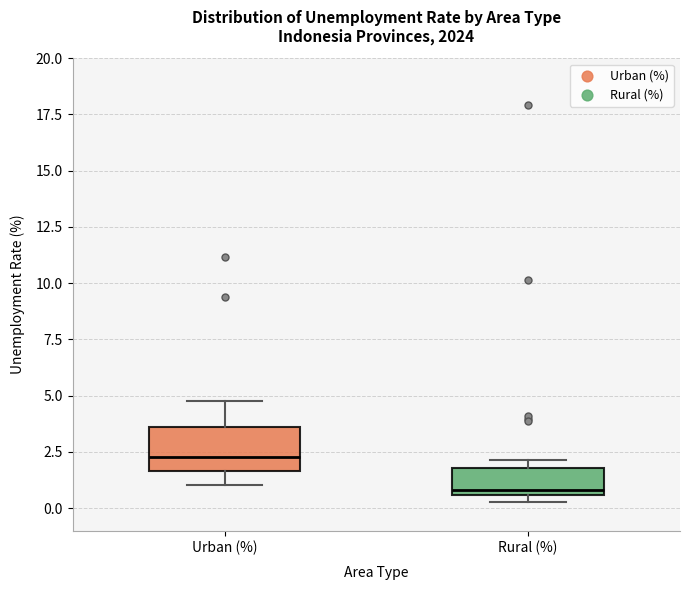

Reading left to right, transcribe this box plot: for each box, give where its median line is, the range the box spans, and where its two whiskers end, as read against the y-axis. The values are not printed on the chart, so give them approximately, as read against the axis.

Urban (%): median 2.5, box 1.5 to 3.5, whiskers 1.0 to 5.0
Rural (%): median 1.0, box 0.5 to 2.0, whiskers 0.5 (just below the box's lower edge) to 2.0 (just above the box's upper edge)